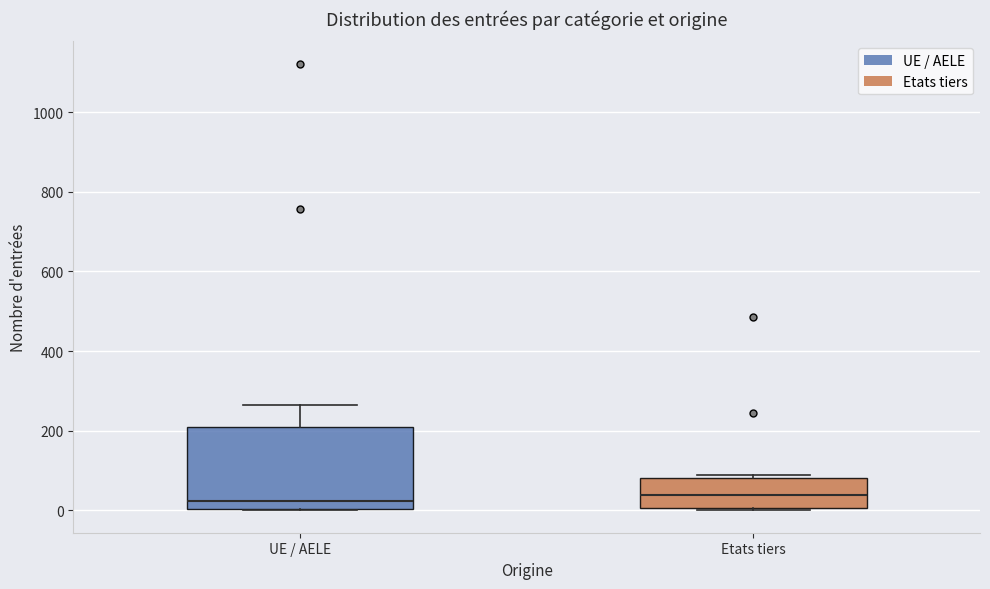

Reading left to right, transcribe this box plot: for each box, give where its median line is, the range the box spans, and where its two whiskers end, as read against the y-axis. The values are not printed on the chart, so give them approximately, as read against the axis.

UE / AELE: median 20, box 0 to 200, whiskers 0 to 260
Etats tiers: median 40, box 0 to 80, whiskers 0 to 100